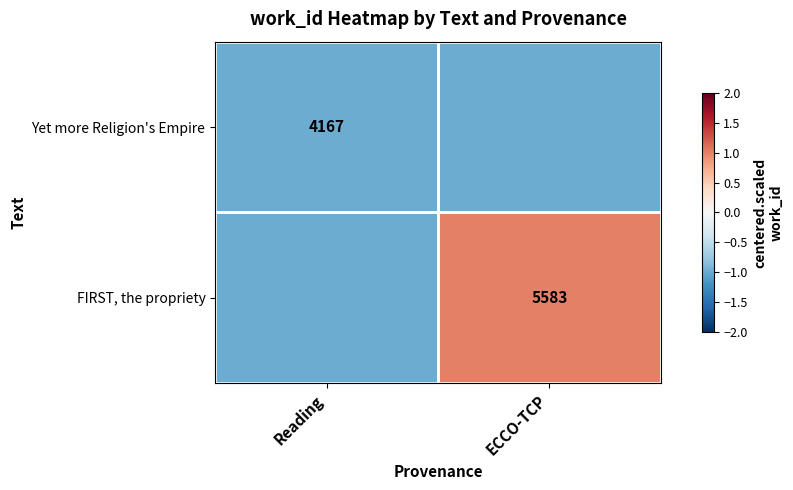

List the labels in order of Yet more Religion's Empire value, largest first.

Reading, ECCO-TCP